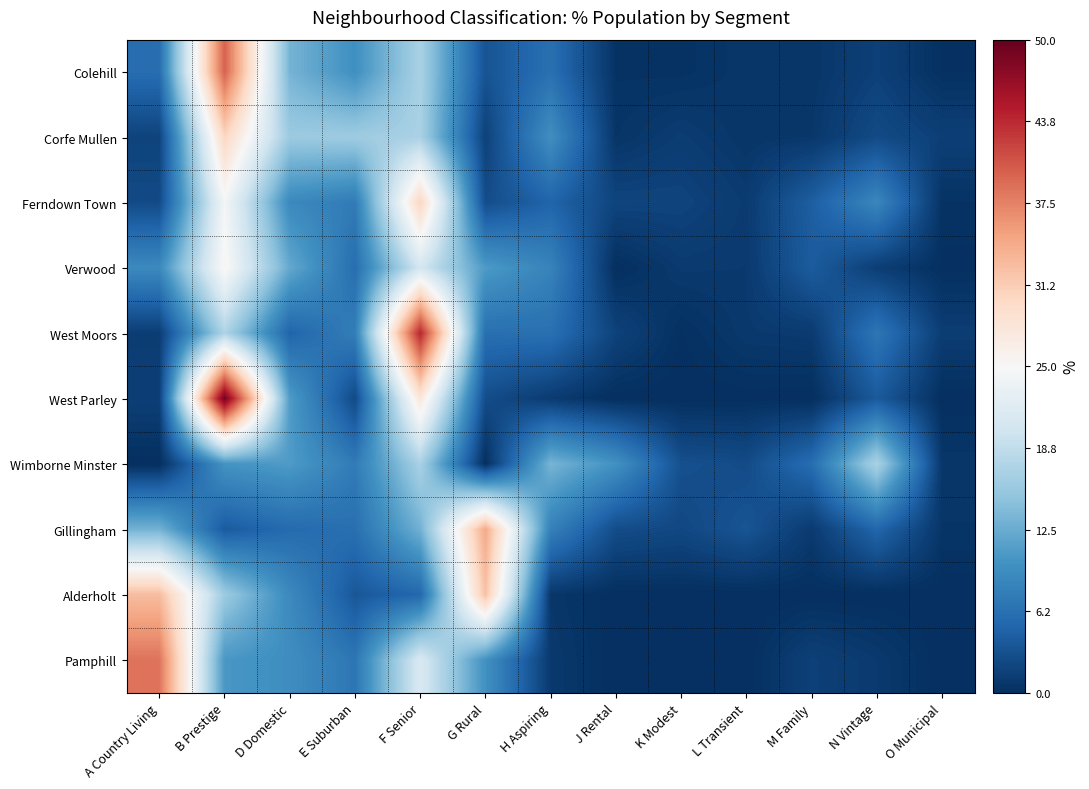

Reading right to left, extract all data points from this chart.

Colehill: O Municipal=0.2	N Vintage=1.6	M Family=0.6	L Transient=0.7	K Modest=0.3	J Rental=0.4	H Aspiring=6.2	G Rural=3.4	F Senior=16.9	E Suburban=9.6	D Domestic=13.3	B Prestige=39.8	A Country Living=6.0
Corfe Mullen: O Municipal=1.5	N Vintage=2.5	M Family=0.8	L Transient=0.6	K Modest=1.2	J Rental=0.6	H Aspiring=9.6	G Rural=1.7	F Senior=16.9	E Suburban=16.0	D Domestic=15.8	B Prestige=30.3	A Country Living=1.9
Ferndown Town: O Municipal=0.4	N Vintage=8.7	M Family=4.4	L Transient=1.1	K Modest=1.9	J Rental=2.0	H Aspiring=5.0	G Rural=2.7	F Senior=30.4	E Suburban=7.4	D Domestic=9.0	B Prestige=24.5	A Country Living=2.5
Verwood: O Municipal=0.1	N Vintage=1.4	M Family=4.2	L Transient=1.0	K Modest=1.0	J Rental=0.0	H Aspiring=8.3	G Rural=10.8	F Senior=20.5	E Suburban=6.0	D Domestic=12.2	B Prestige=25.5	A Country Living=9.0
West Moors: O Municipal=1.3	N Vintage=6.8	M Family=1.1	L Transient=0.9	K Modest=0.2	J Rental=1.8	H Aspiring=6.2	G Rural=6.1	F Senior=44.1	E Suburban=7.8	D Domestic=5.1	B Prestige=17.3	A Country Living=1.3
West Parley: O Municipal=0.0	N Vintage=4.0	M Family=0.0	L Transient=0.1	K Modest=0.0	J Rental=0.0	H Aspiring=1.1	G Rural=2.8	F Senior=27.9	E Suburban=2.5	D Domestic=10.9	B Prestige=49.2	A Country Living=1.5
Wimborne Minster: O Municipal=0.7	N Vintage=17.0	M Family=5.9	L Transient=2.6	K Modest=3.1	J Rental=9.9	H Aspiring=13.4	G Rural=0.0	F Senior=16.9	E Suburban=7.4	D Domestic=10.9	B Prestige=10.1	A Country Living=0.0
Gillingham: O Municipal=0.6	N Vintage=5.2	M Family=1.1	L Transient=3.5	K Modest=2.3	J Rental=2.7	H Aspiring=8.1	G Rural=34.4	F Senior=13.0	E Suburban=6.2	D Domestic=5.7	B Prestige=4.1	A Country Living=13.2
Alderholt: O Municipal=0.0	N Vintage=0.0	M Family=0.0	L Transient=0.0	K Modest=0.0	J Rental=0.0	H Aspiring=0.7	G Rural=32.3	F Senior=5.4	E Suburban=3.8	D Domestic=9.0	B Prestige=15.9	A Country Living=32.8
Pamphill: O Municipal=0.0	N Vintage=1.0	M Family=1.6	L Transient=0.0	K Modest=0.0	J Rental=0.0	H Aspiring=1.0	G Rural=9.8	F Senior=21.2	E Suburban=6.9	D Domestic=9.5	B Prestige=10.5	A Country Living=38.6